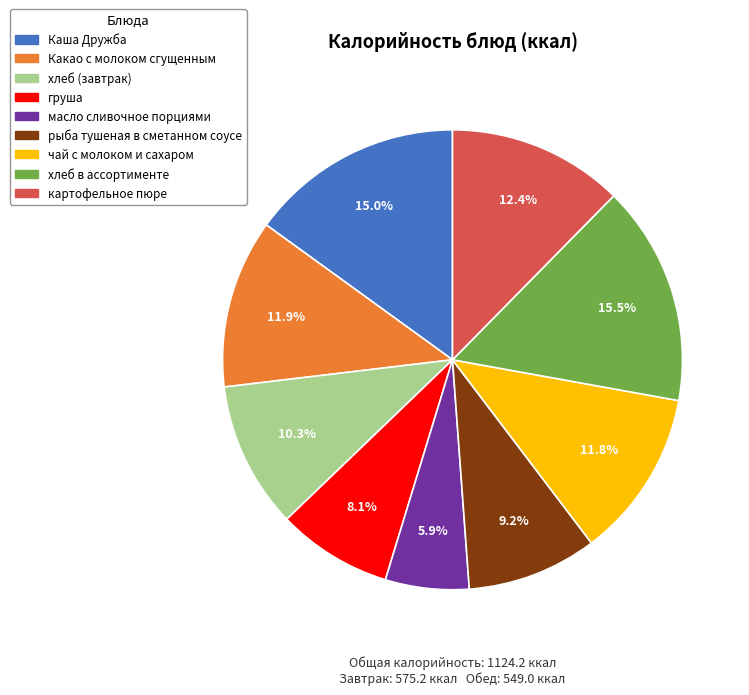

Combined, what portion of the pie is хлеб в ассортименте and Каша Дружба?

30.5%